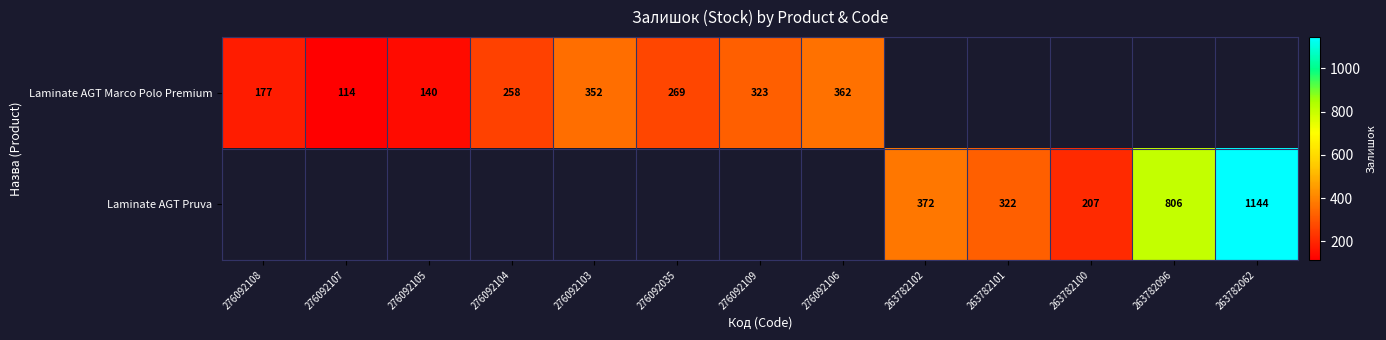

What is the greatest value displayed?

1144.0